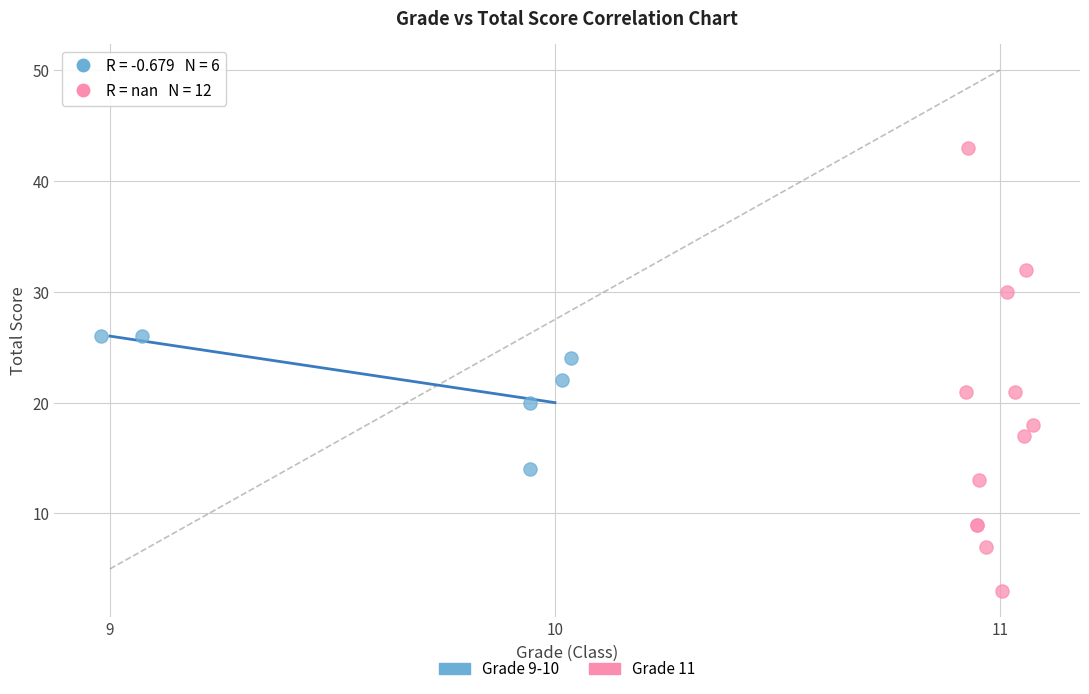

Which series contains the highest Y value?

Grade 11